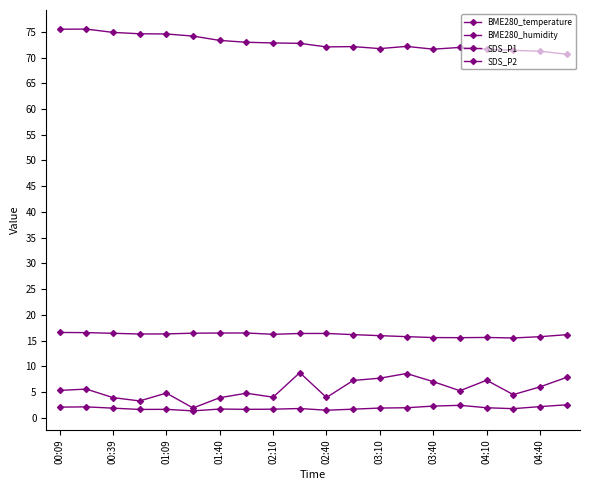

Is this an area chart (filled region under the line)?

No